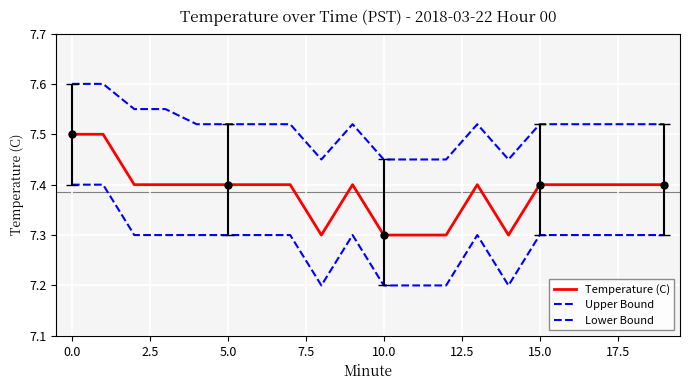

How many lines are shown in the chart?

3